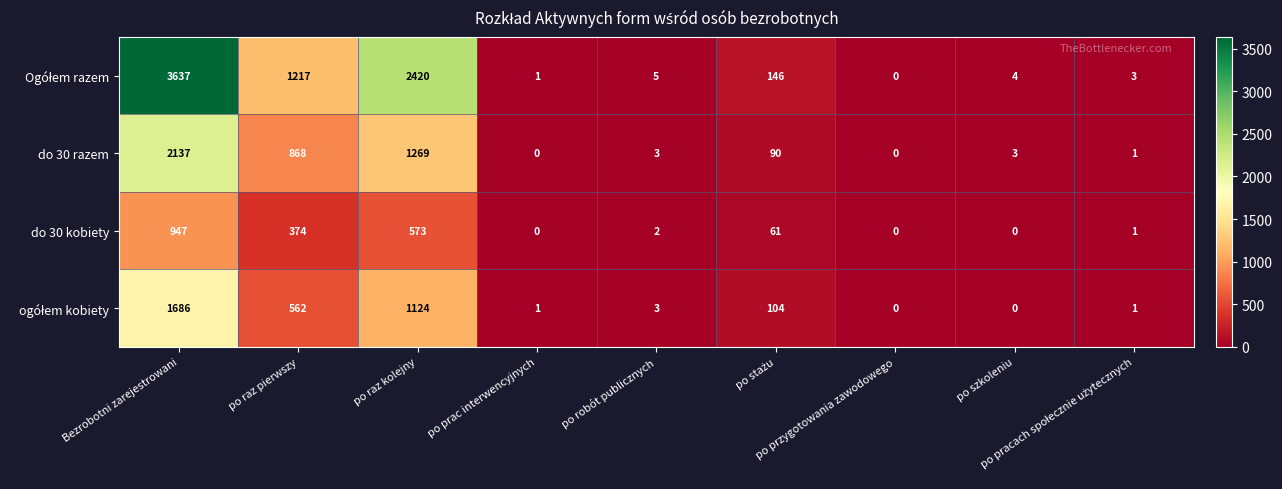

What is the sum of all do 30 razem values?

4371